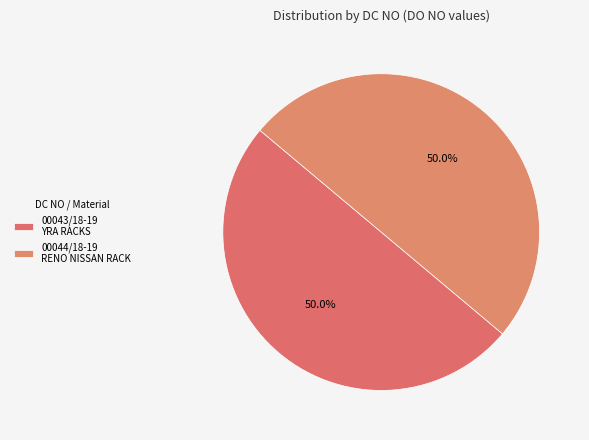

To the nearest percent, what is the combined percentage of 00043/18-19 and 00044/18-19?

100%